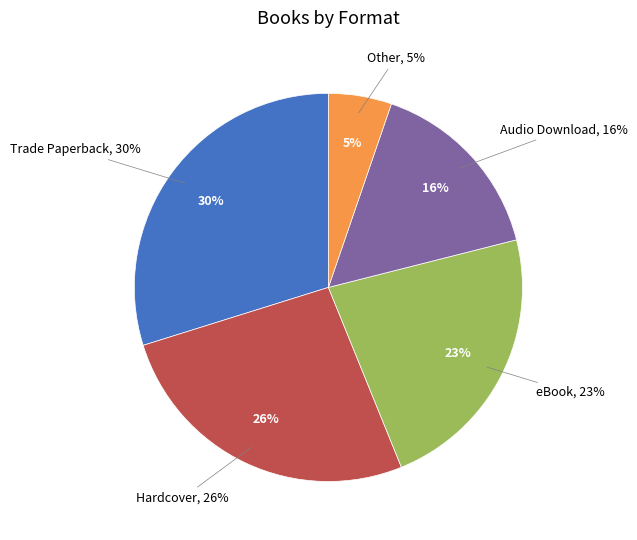

Combined, what portion of the pie is Audio Download and Hardcover?

42.1%